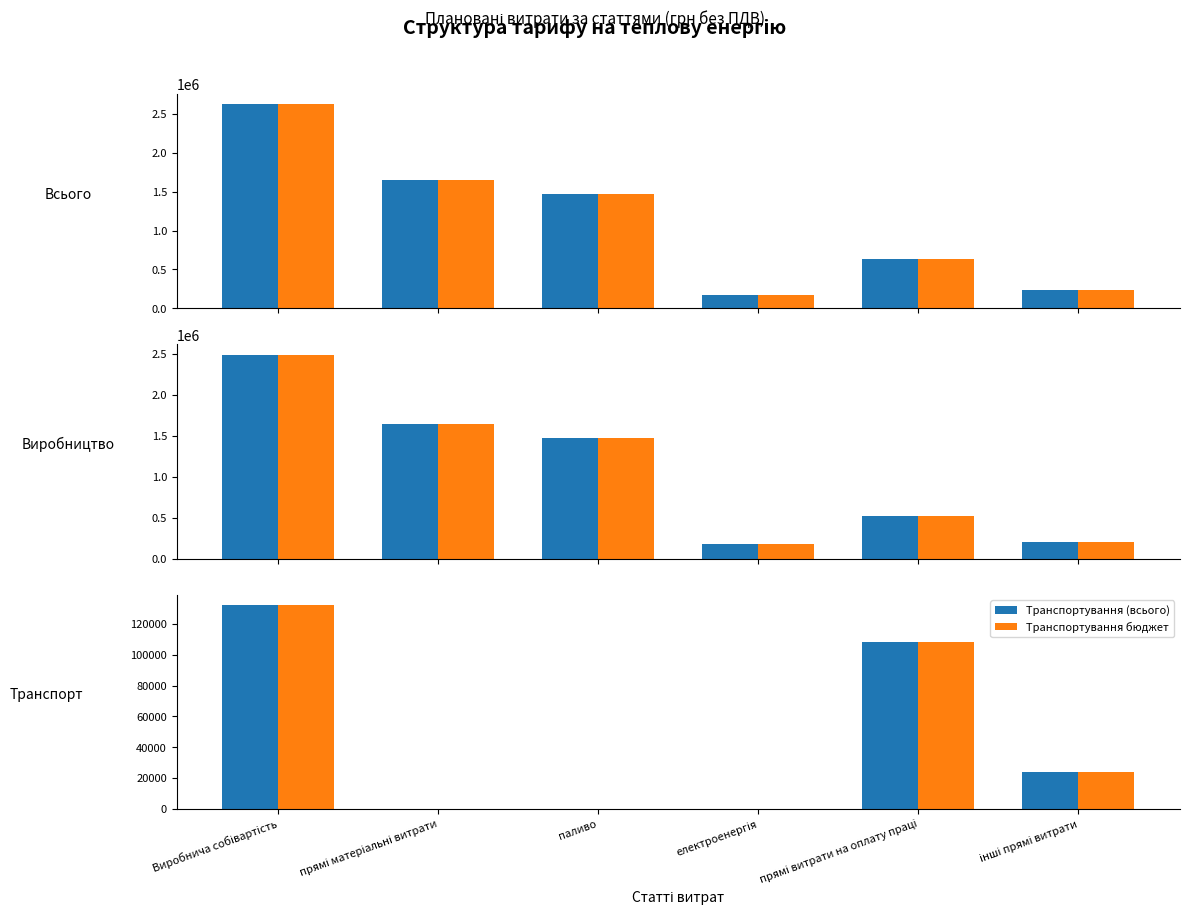

What is the maximum value shown in the chart?

2622875.6